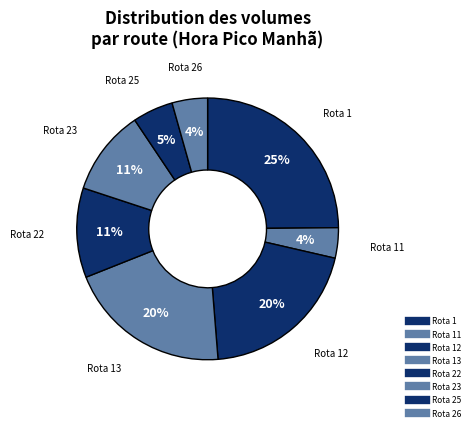

How many slices are in this pie chart?

8